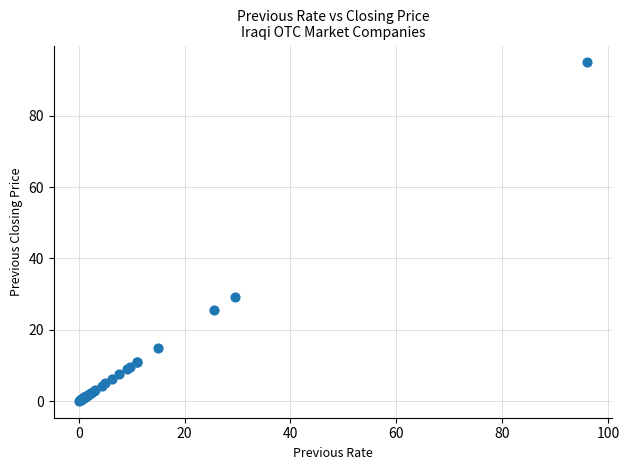

What Y value in the scatter plot is closest to 47?

29.3